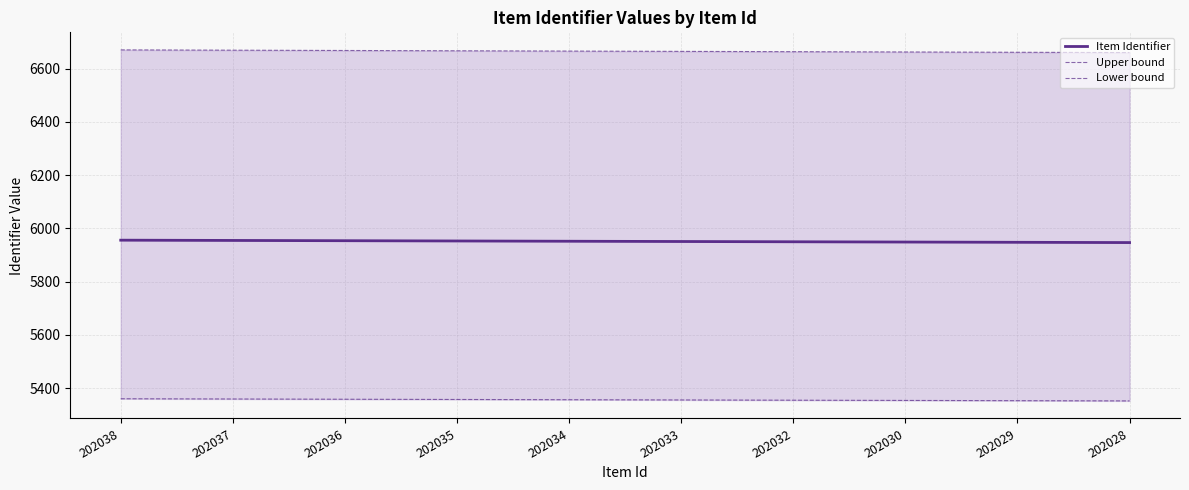

How many values in the Item Identifier series are below 5952?

5